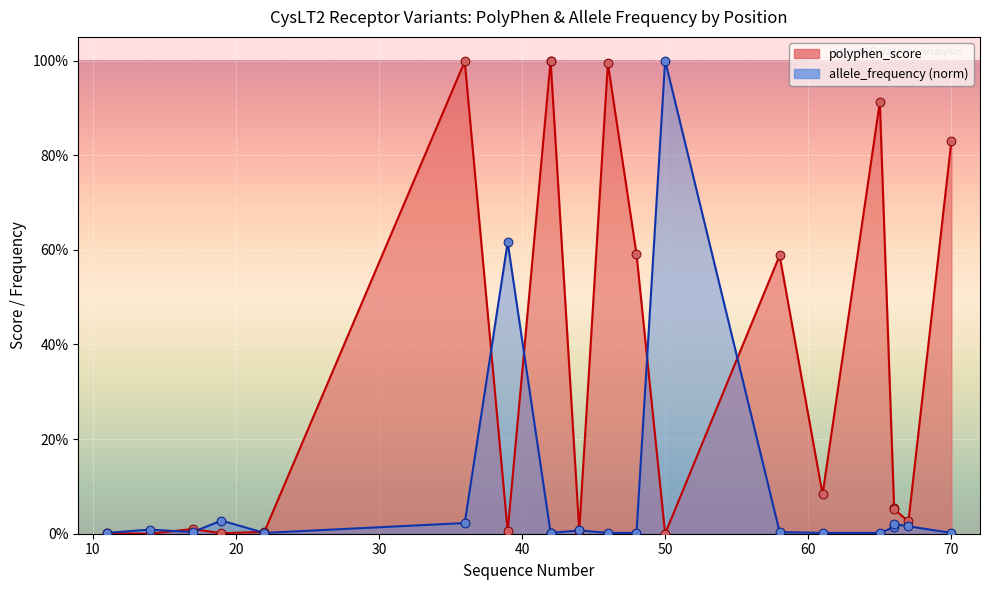

Which series has the largest total across all categories?

polyphen_score